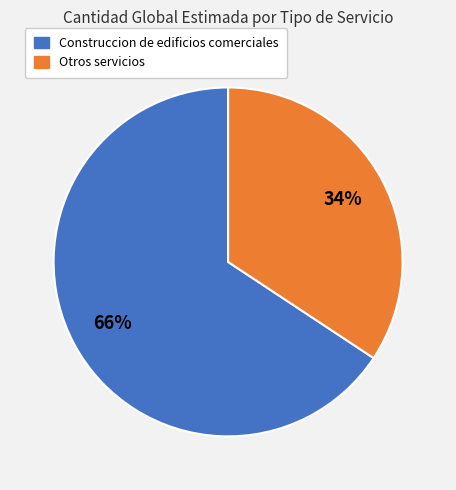

Is there any slice that represents more than half of the pie?

Yes